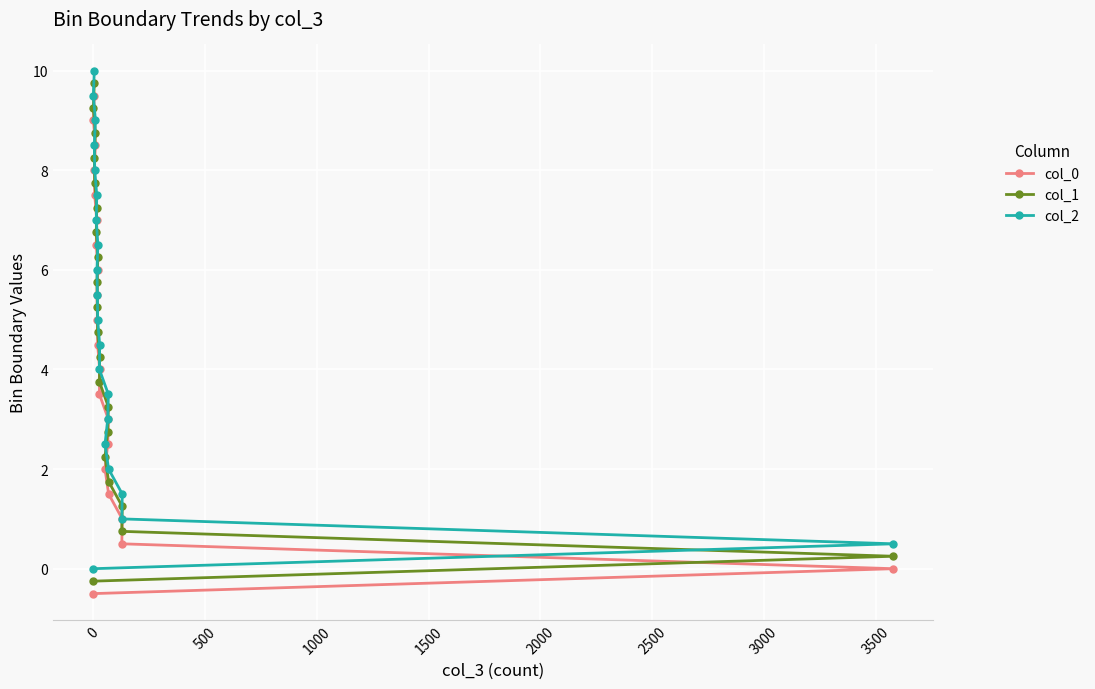

What is the value of the col_0 point at the 18th from the left?

8.0